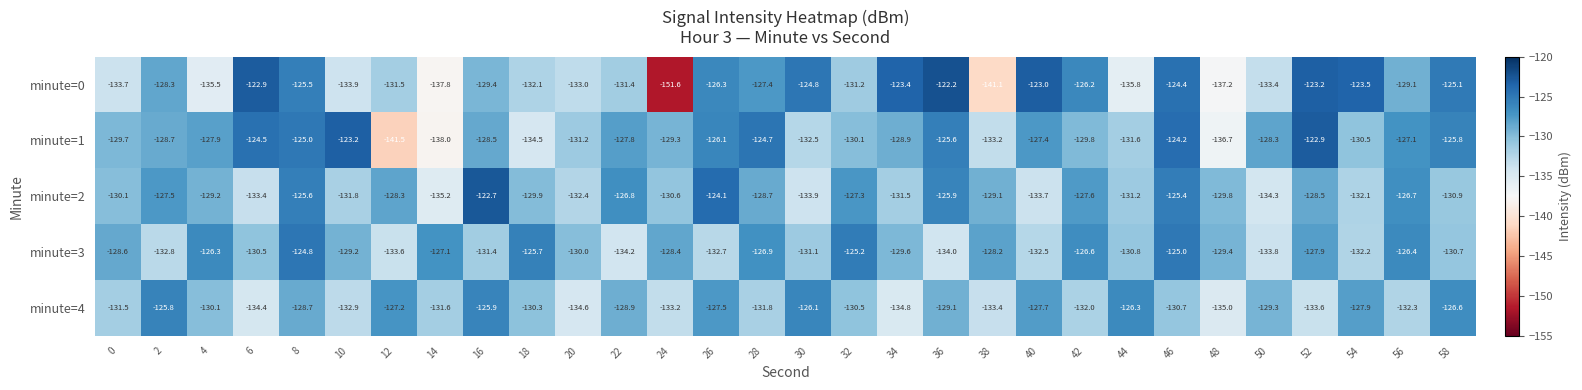

How many values in the minute=3 series are below -129?

17